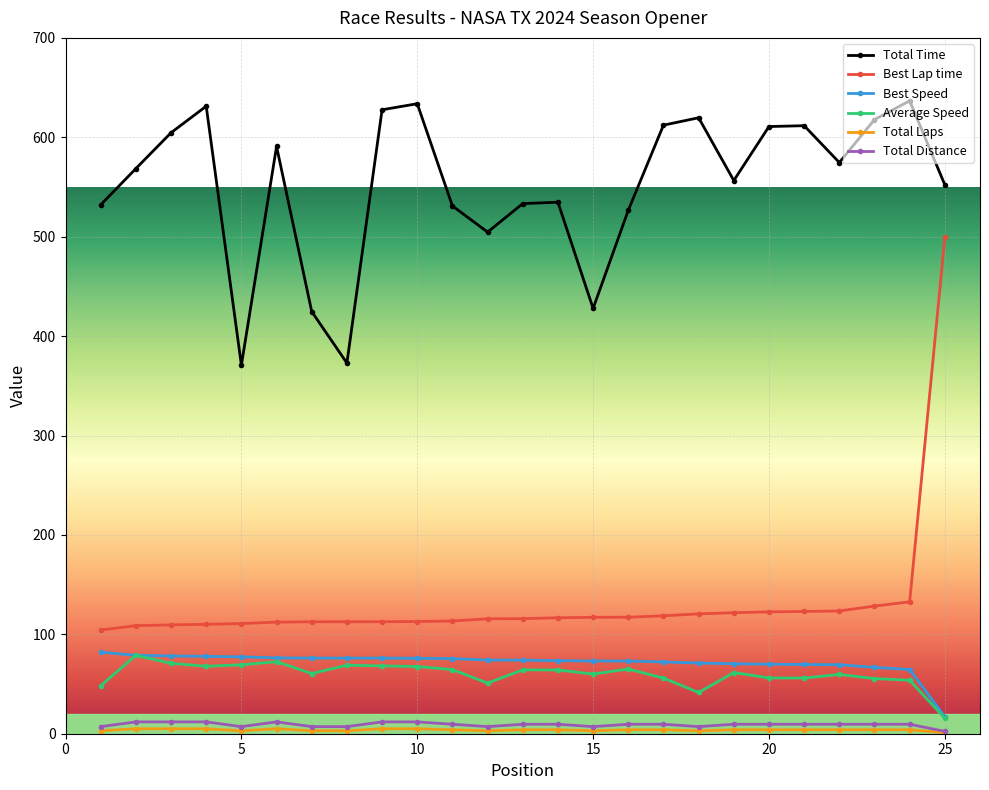

Which series has the largest total across all categories?

Total Time